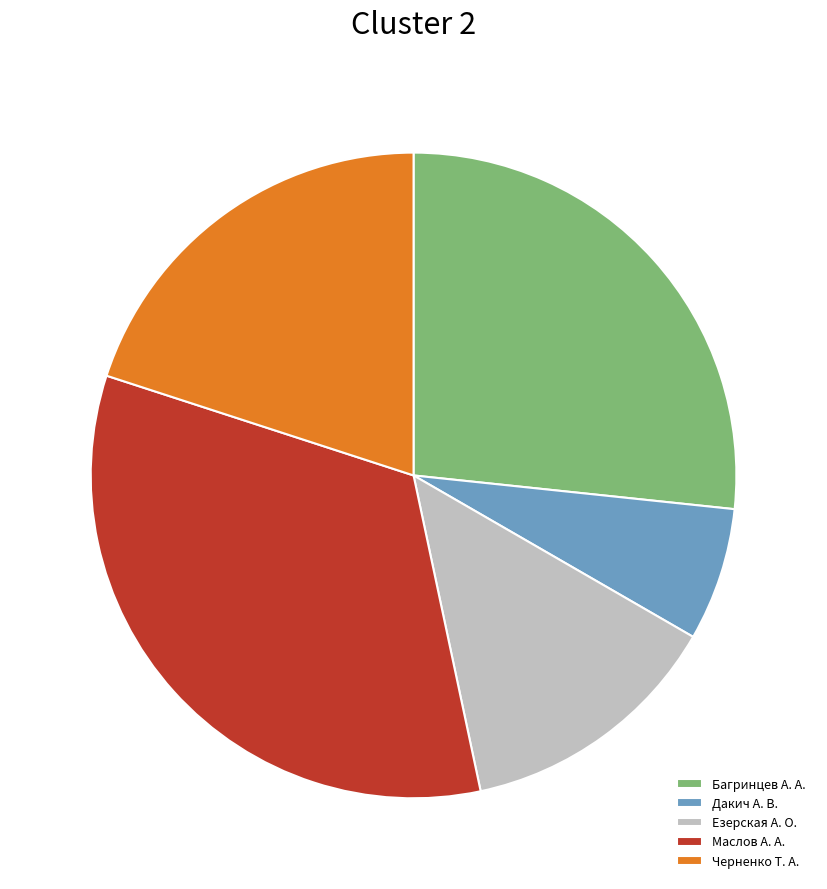

Do Багринцев А. А. and Дакич А. В. together represent more than half of the pie?

No